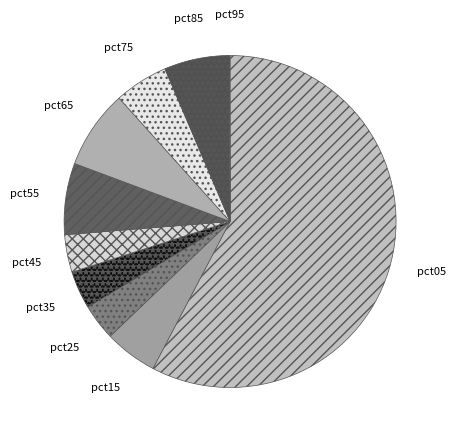

Which category has the biggest portion of the pie?

pct05